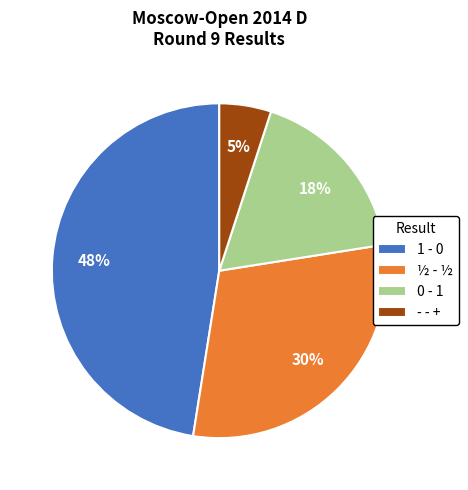

Which has a higher value, 1 - 0 or 0 - 1?

1 - 0